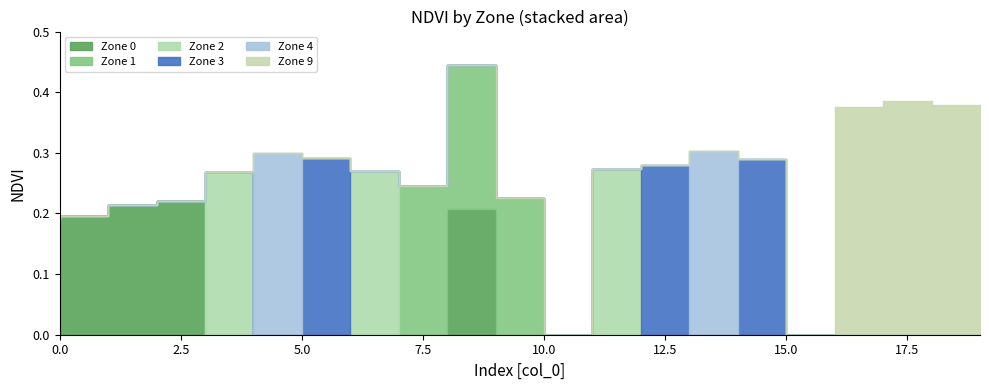

How many times do Zone 4 and Zone 3 cross each other?

3